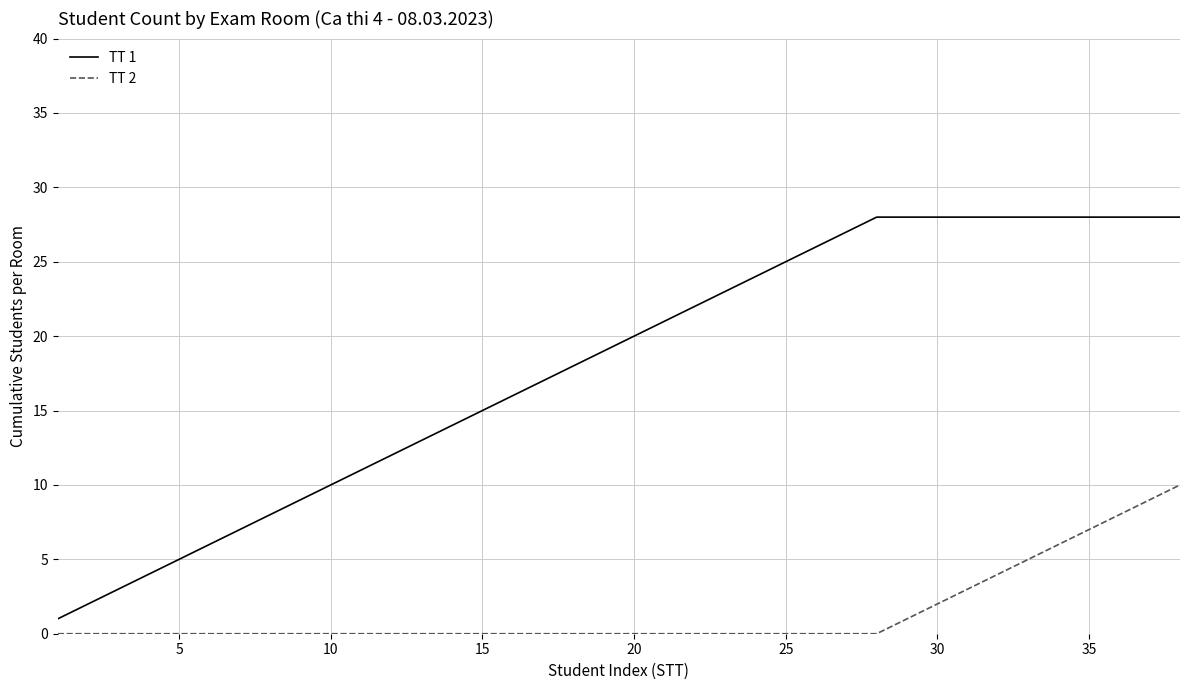

What is the greatest value displayed?

28